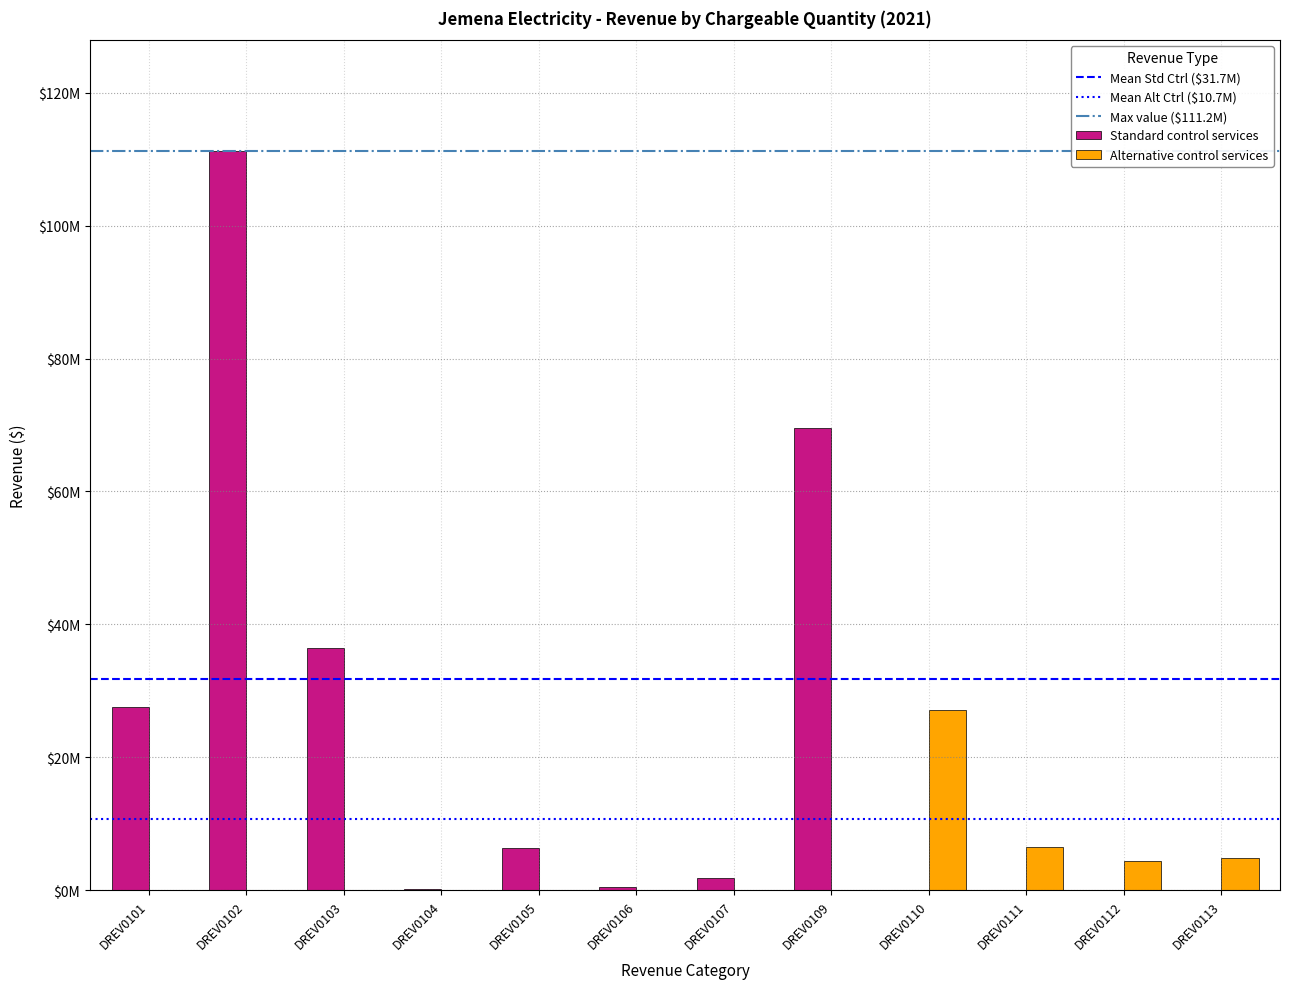

At which category is the sum across all series the highest?

DREV0102